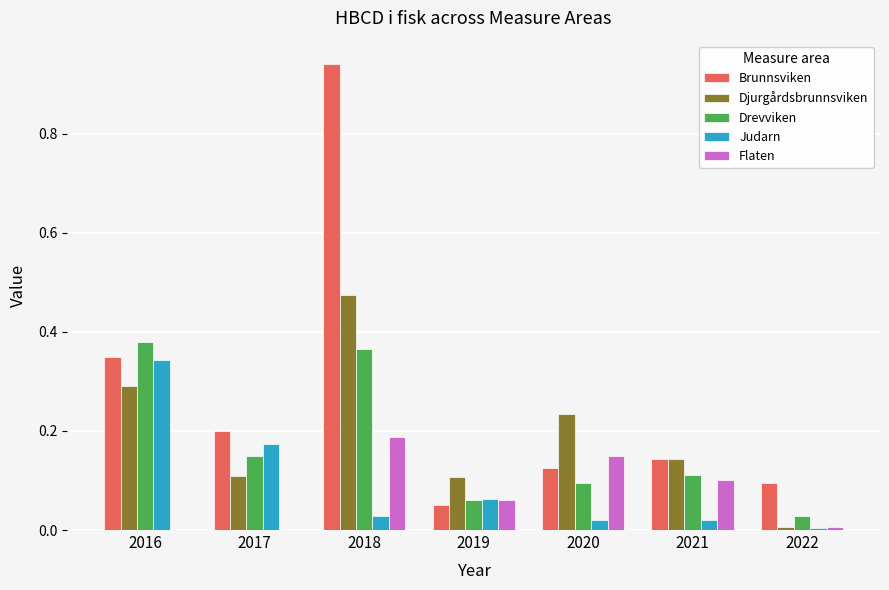

The value of Djurgårdsbrunnsviken at 2022 is 0.0. True or false?

True